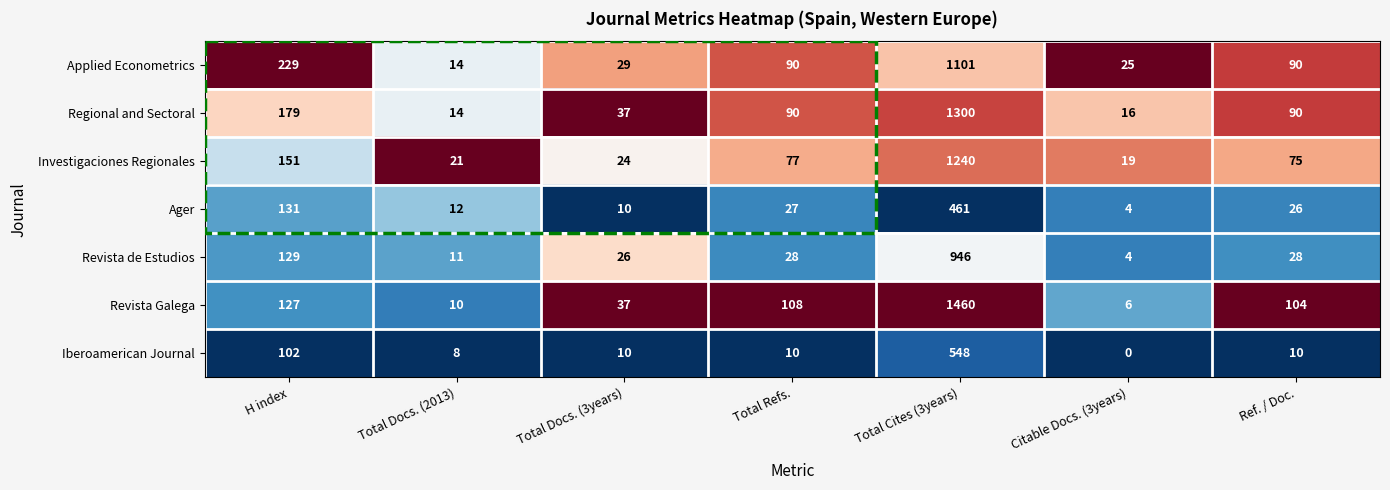

List the series in order of their peak value, lowest first.

Ager, Iberoamerican Journal, Revista de Estudios, Applied Econometrics, Investigaciones Regionales, Regional and Sectoral, Revista Galega